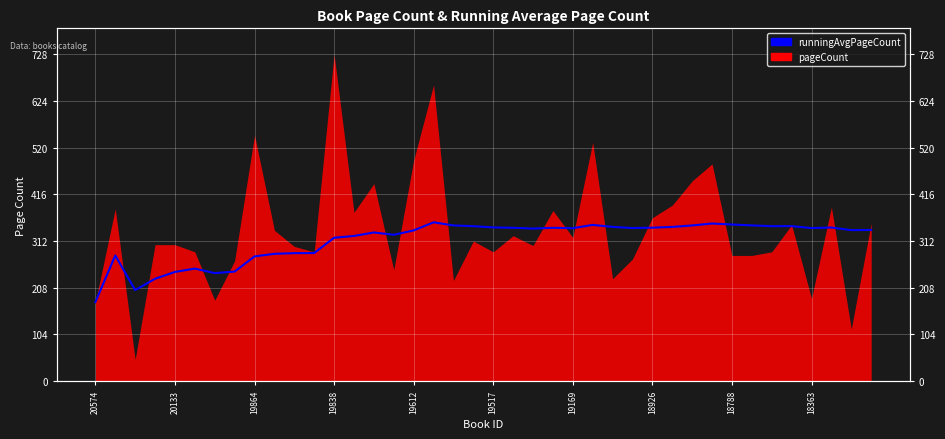

Reading left to right, extract all data points from this chart.

176.0	280.0	202.7	228.0	243.2	250.7	240.6	244.0	277.8	283.6	285.1	285.3	319.4	323.4	331.2	326.0	335.8	353.8	346.9	345.2	342.5	341.6	339.9	341.6	340.7	348.1	343.6	341.1	341.9	343.5	346.8	351.1	349.0	346.9	345.3	345.3	341.0	342.2	336.4	336.8